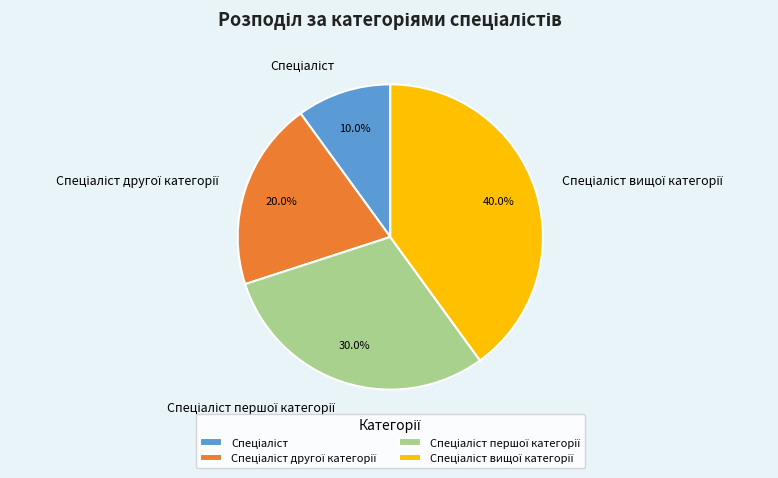

How many segments does this pie chart have?

4